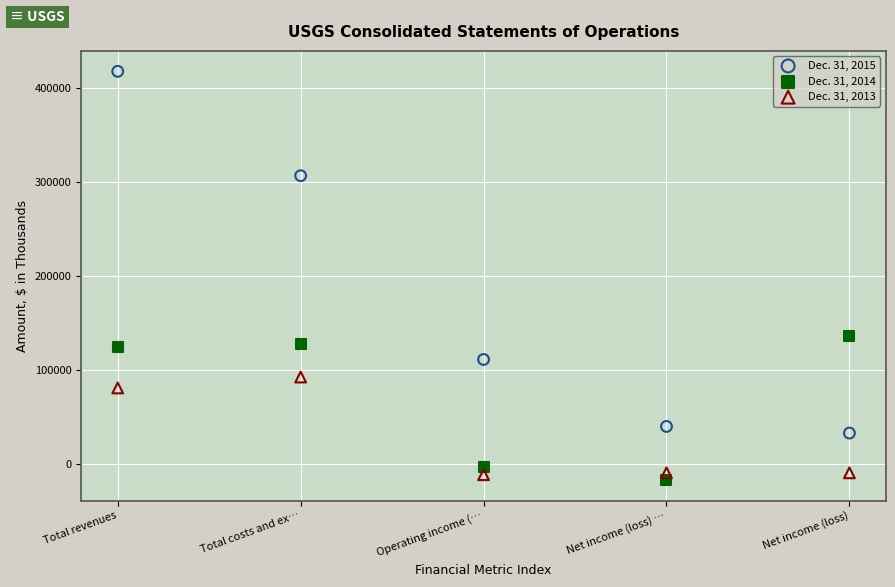

What are all the series names shown in the legend?

Dec. 31, 2015, Dec. 31, 2014, Dec. 31, 2013